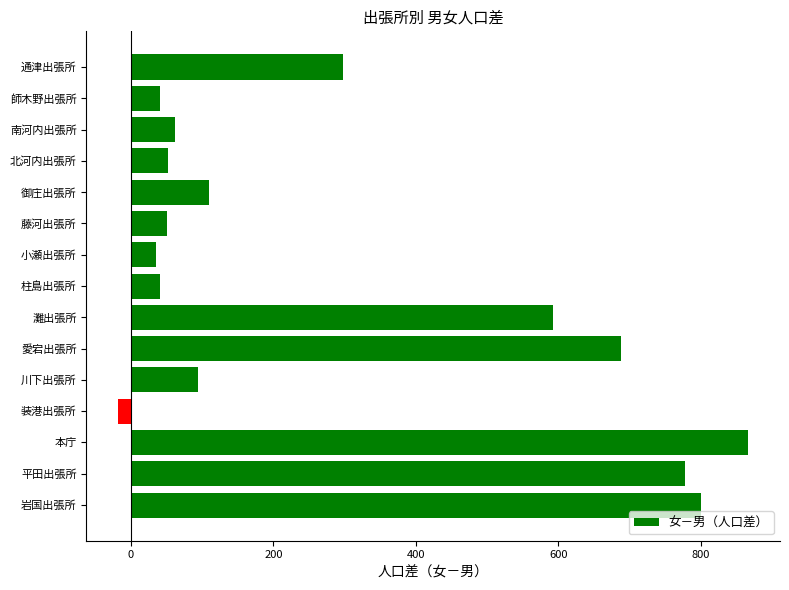

Approximately how many times larger is the value at 灘出張所 compared to 御庄出張所?

5.4